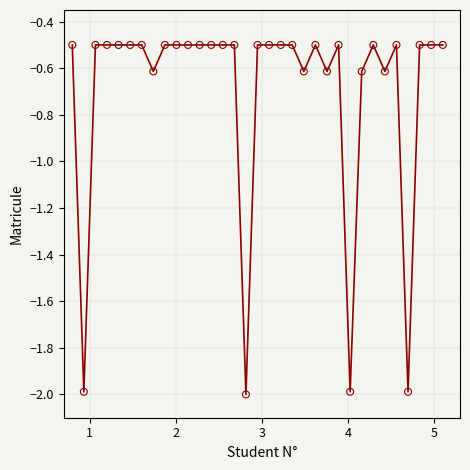

What is the difference between the maximum and minimum values?

1.5